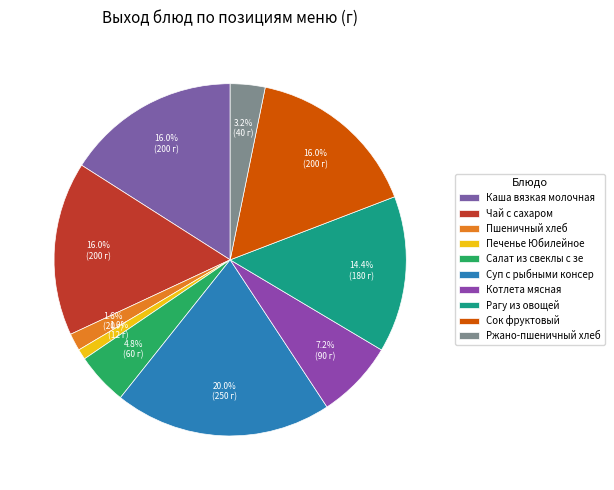

To the nearest percent, what percentage of the pie is Котлета мясная?

7%